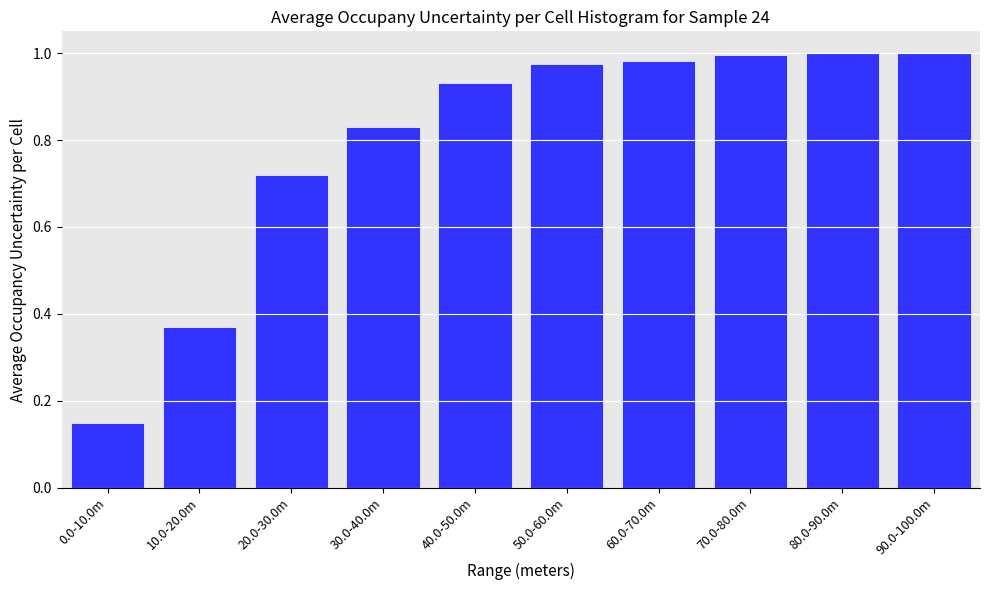

What is the difference between the second highest and second lowest values?

0.6